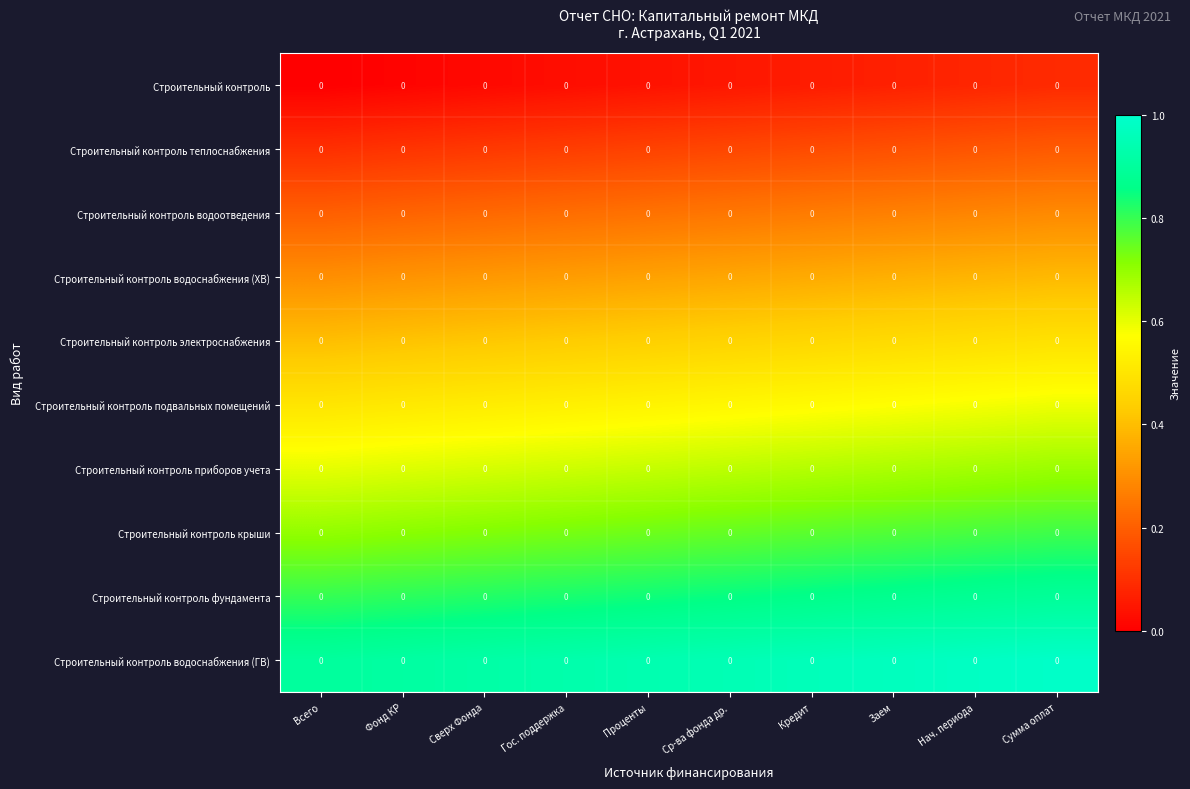

At Всего, list the series in order from largest to smallest.

Строительный контроль водоснабжения (ГВ), Строительный контроль фундамента, Строительный контроль крыши, Строительный контроль приборов учета, Строительный контроль подвальных помещений, Строительный контроль электроснабжения, Строительный контроль водоснабжения (ХВ), Строительный контроль водоотведения, Строительный контроль теплоснабжения, Строительный контроль